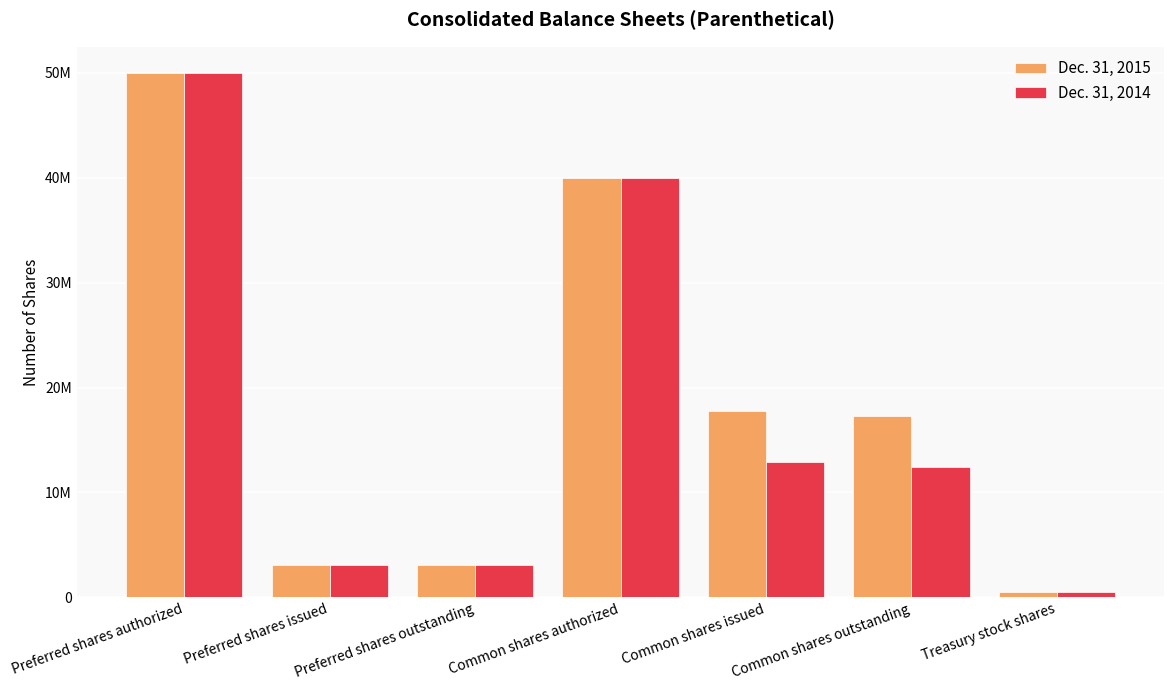

Are the bars grouped side by side (vs. stacked)?

Yes